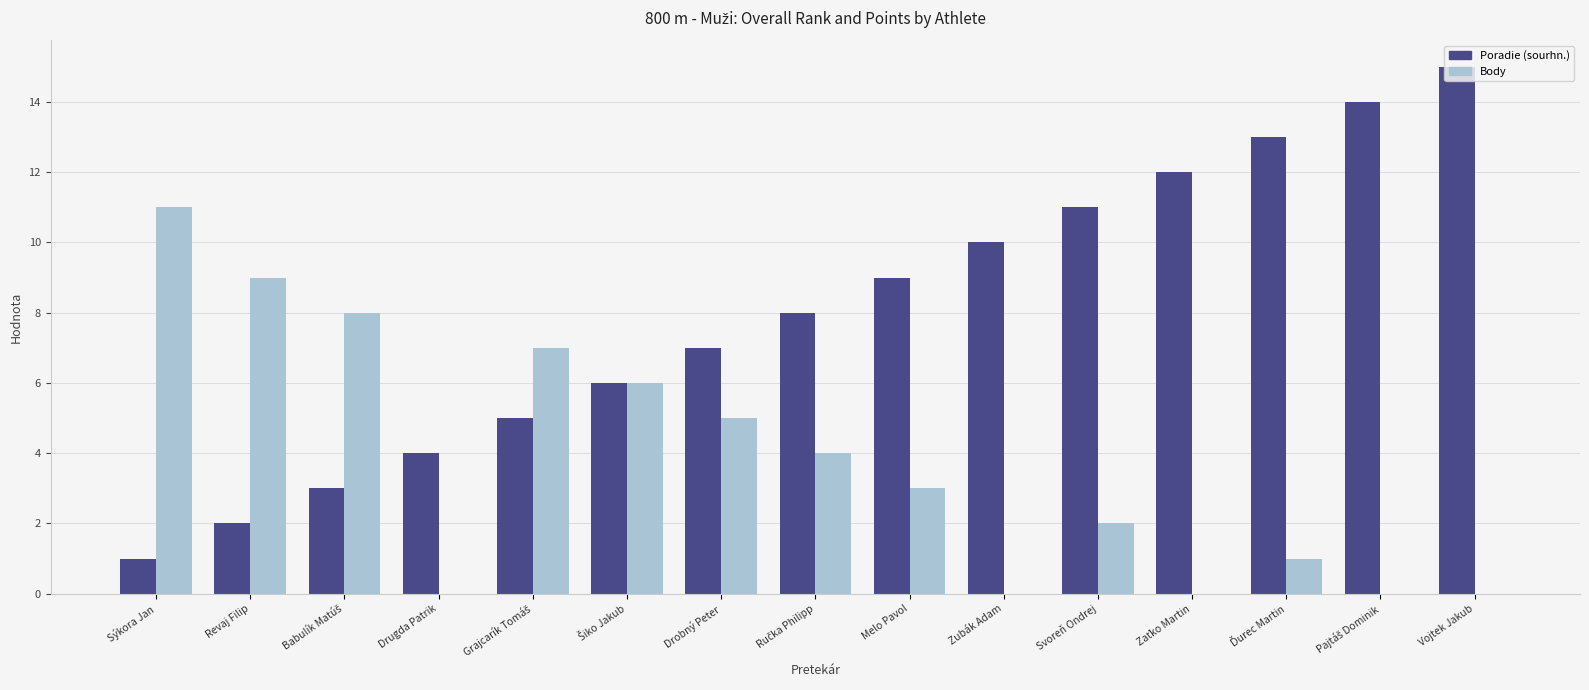

What is the sum of all Body values?

56